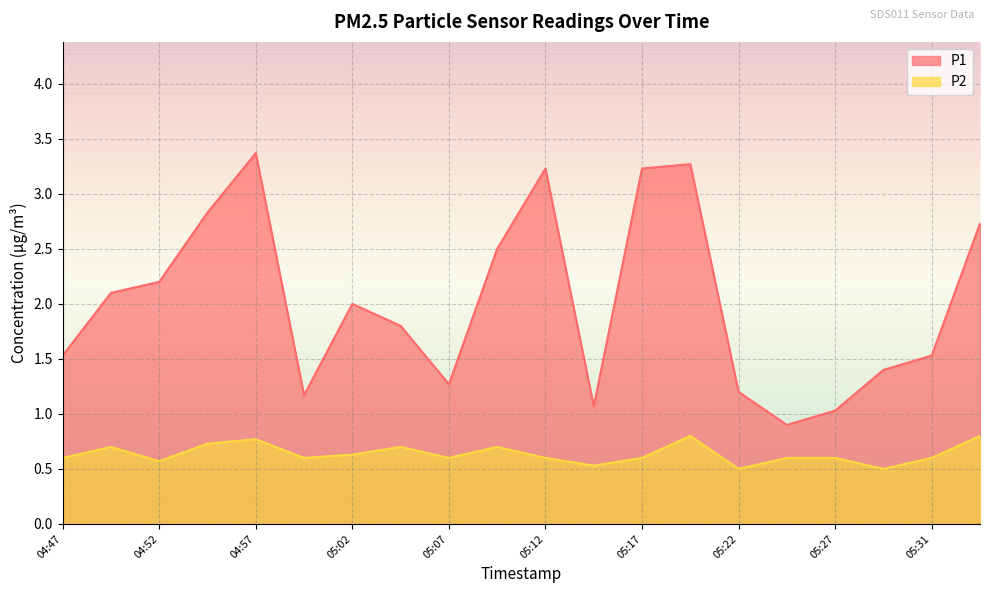

Rank the series at 05:22 from highest to lowest value.

P1, P2